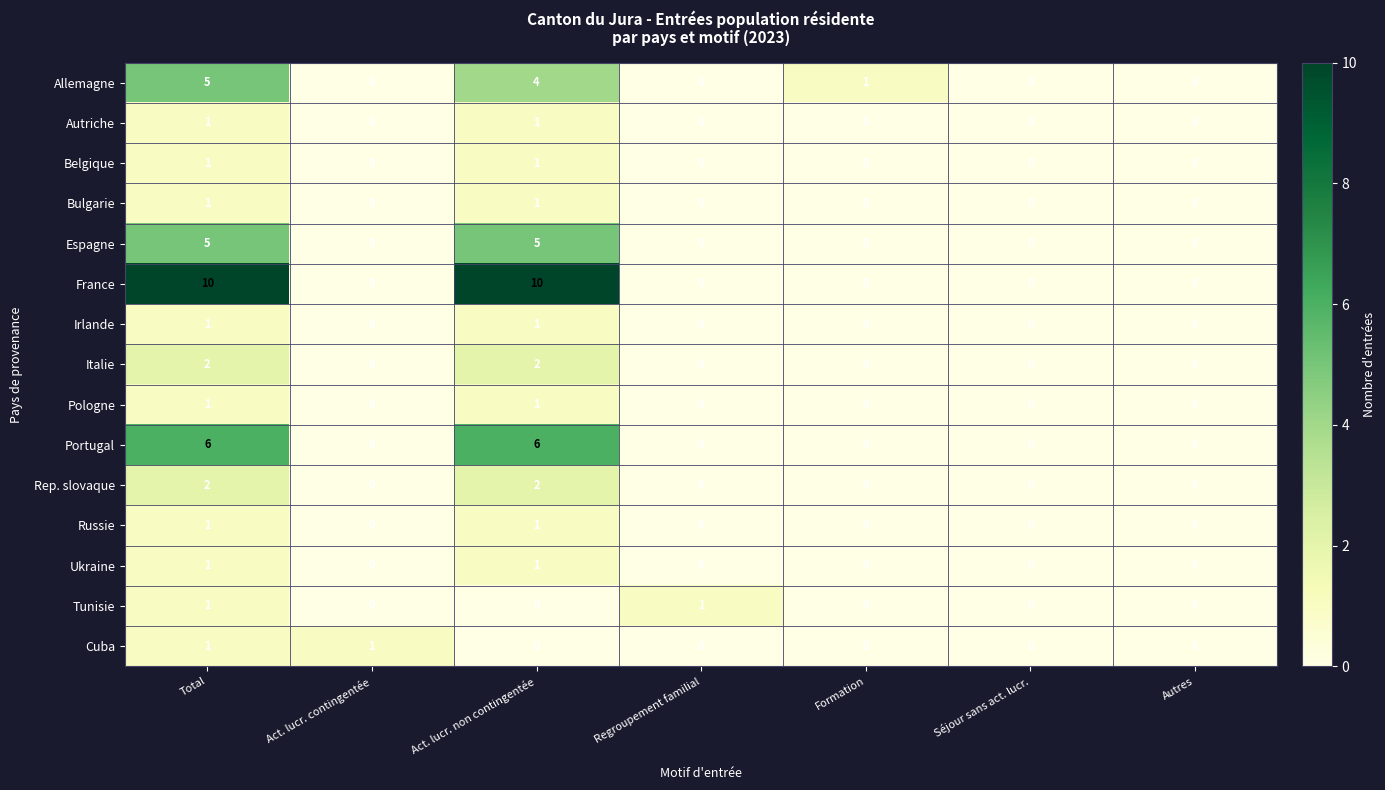

The Cuba series shows 1 at Regroupement familial. True or false?

False